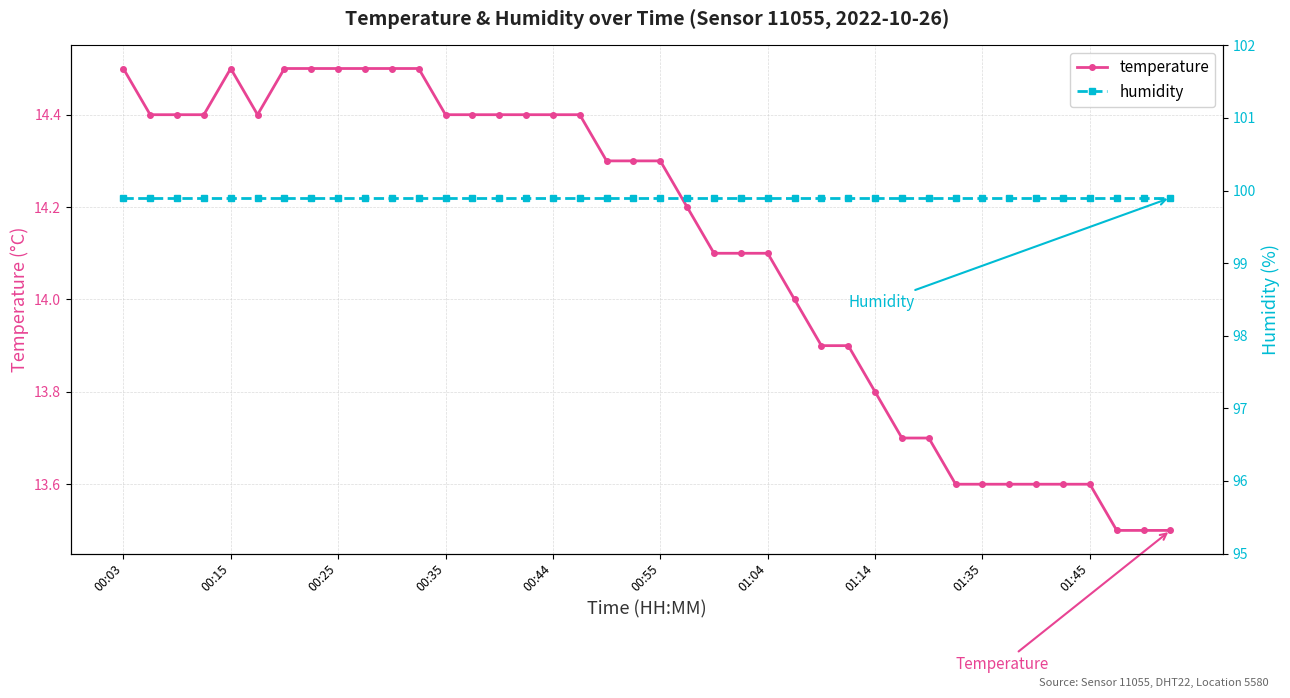

At how many categories does at least one series exceed 43?

40